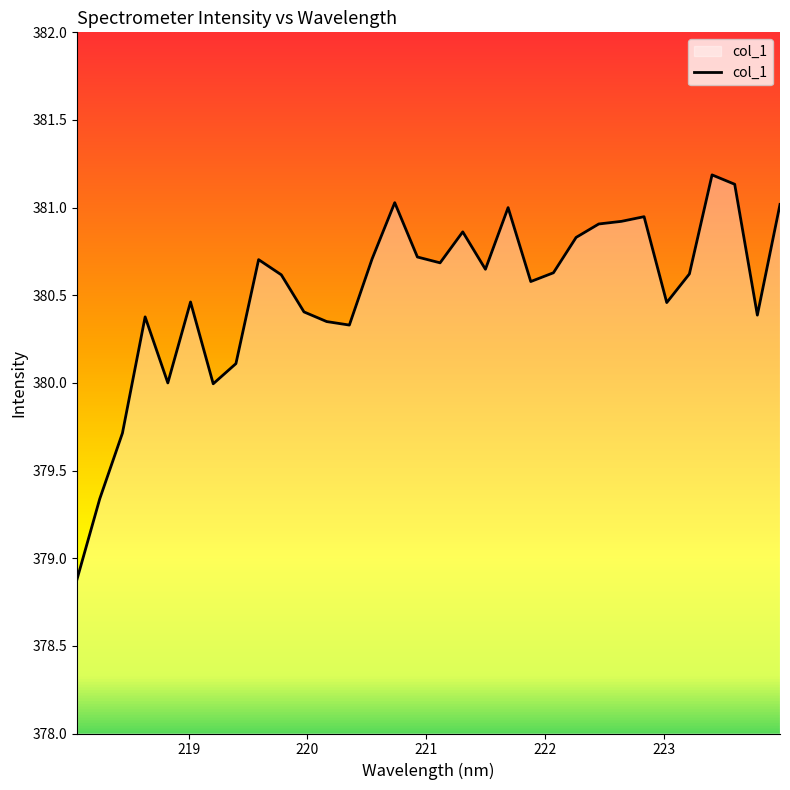

How many lines are shown in the chart?

1